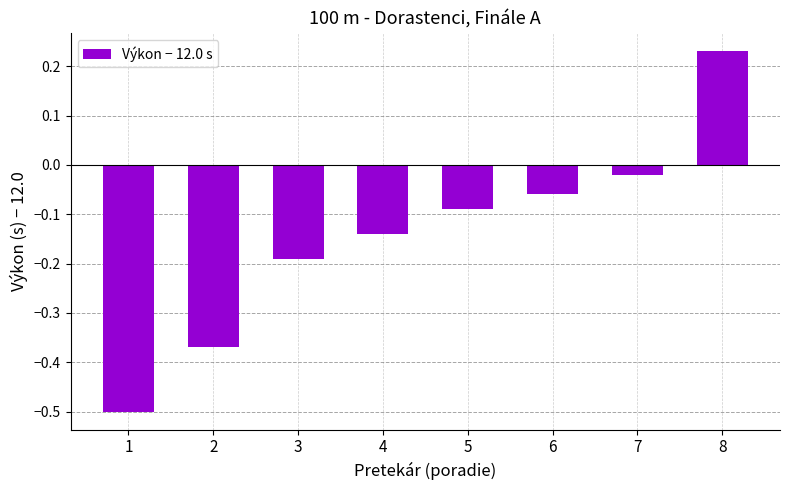

How many bars are there in total?

8